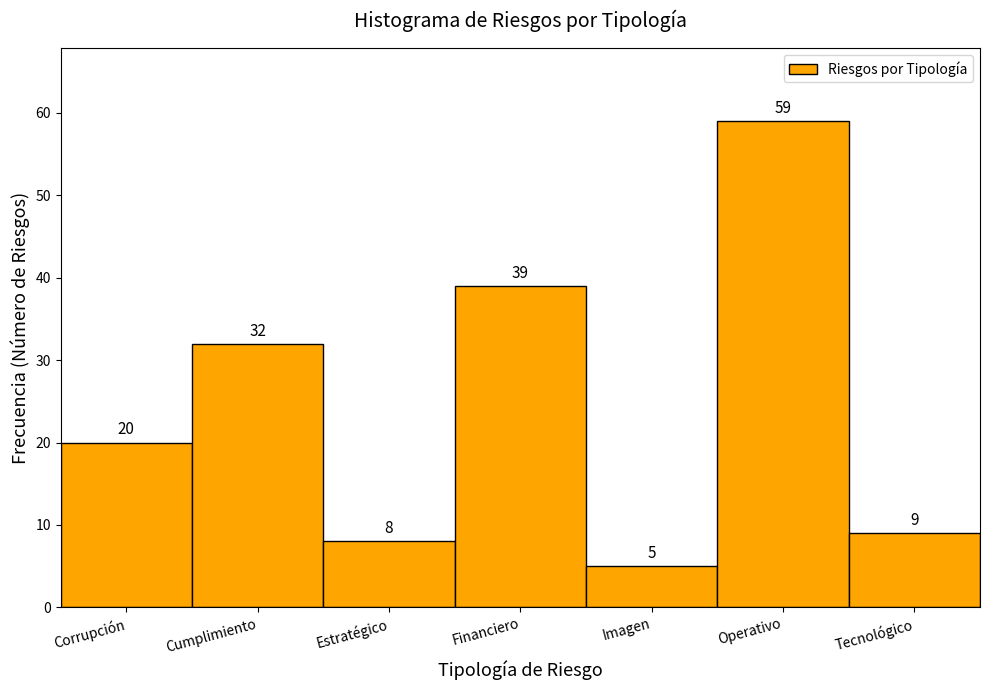

Reading left to right, list all the values displayed in this chart.

Corrupción=20	Cumplimiento=32	Estratégico=8	Financiero=39	Imagen=5	Operativo=59	Tecnológico=9